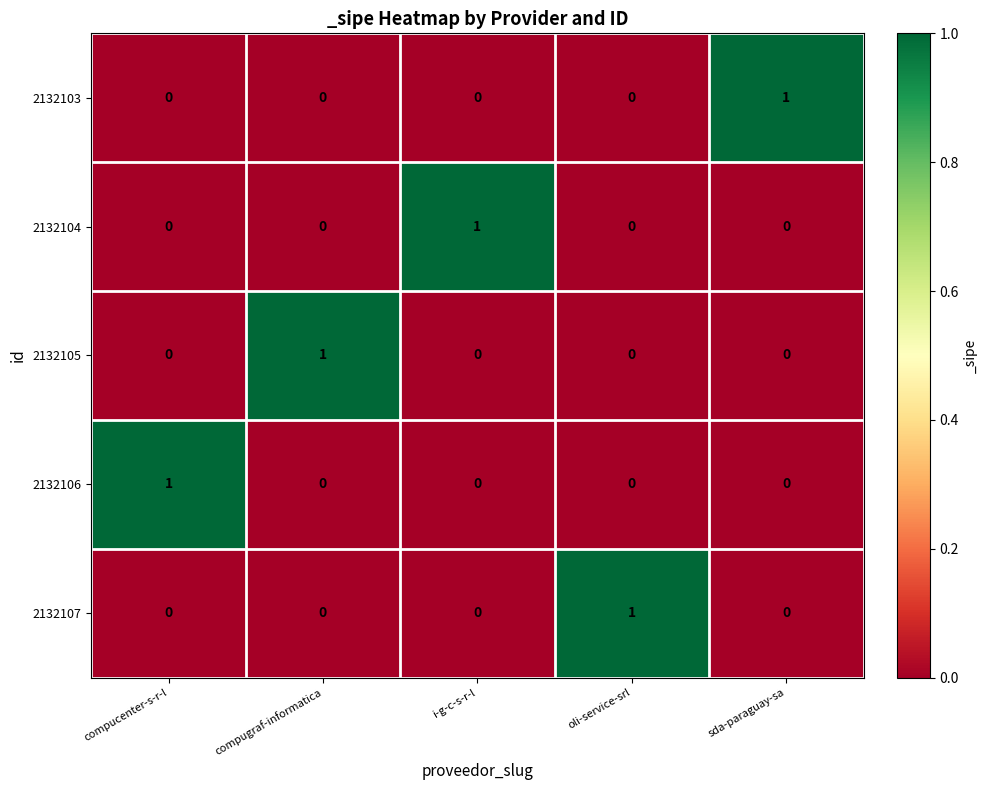

Which category has the highest value in the 2132103 series?

sda-paraguay-sa